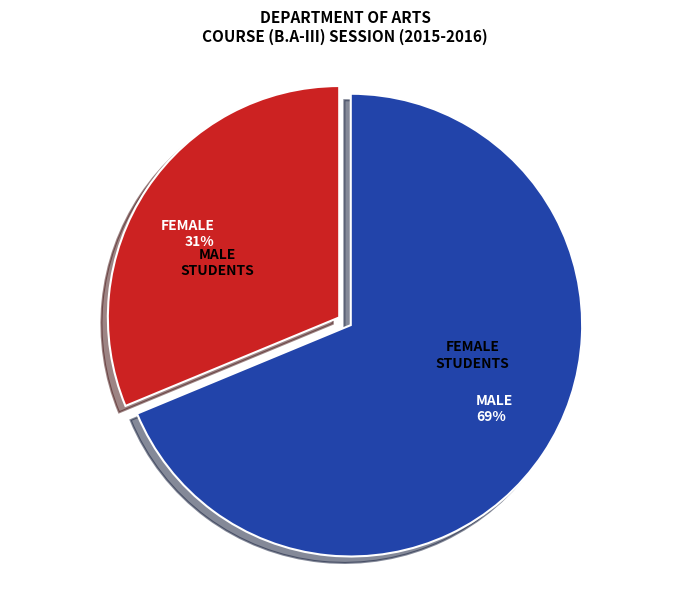

True or false: FEMALE accounts for 45% of the total.

False